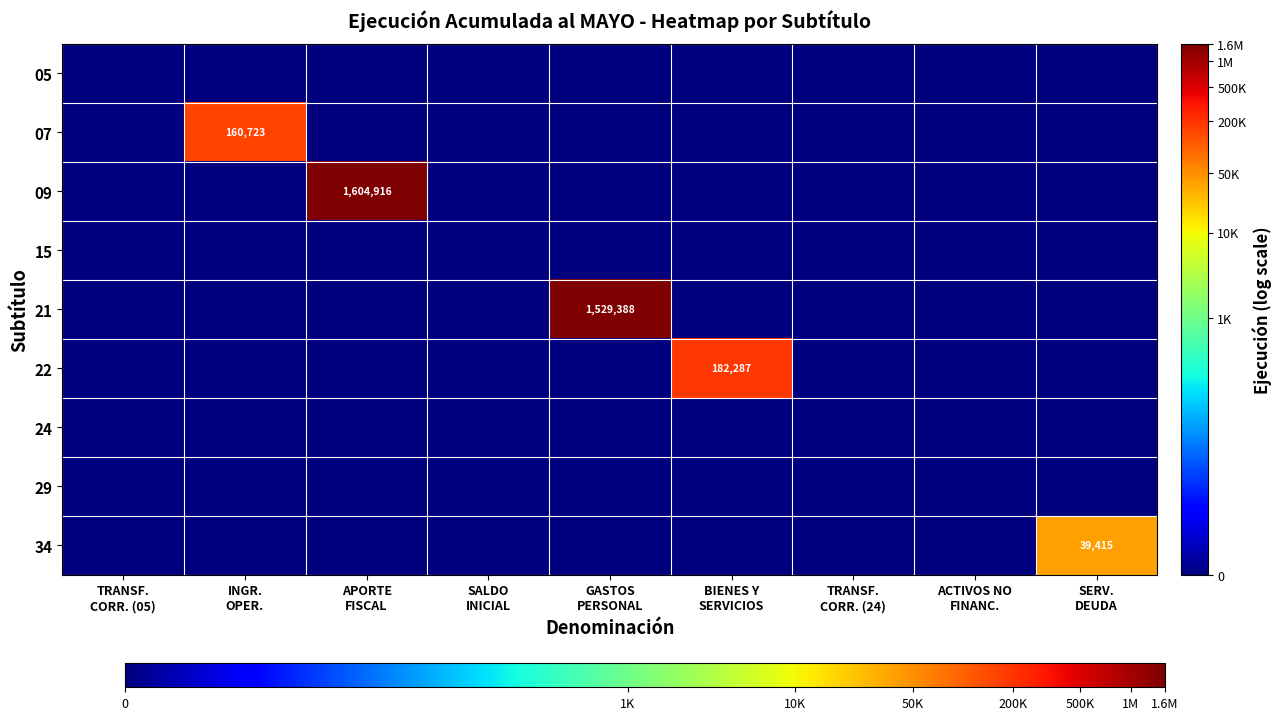

True or false: 07 has a value of -8.1 at TRANSF. CORR. (05).

False